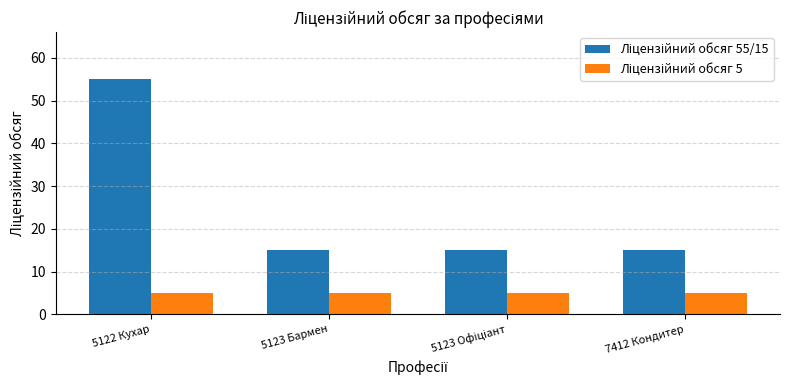

What is the total value across all series at 5123 Бармен?

20